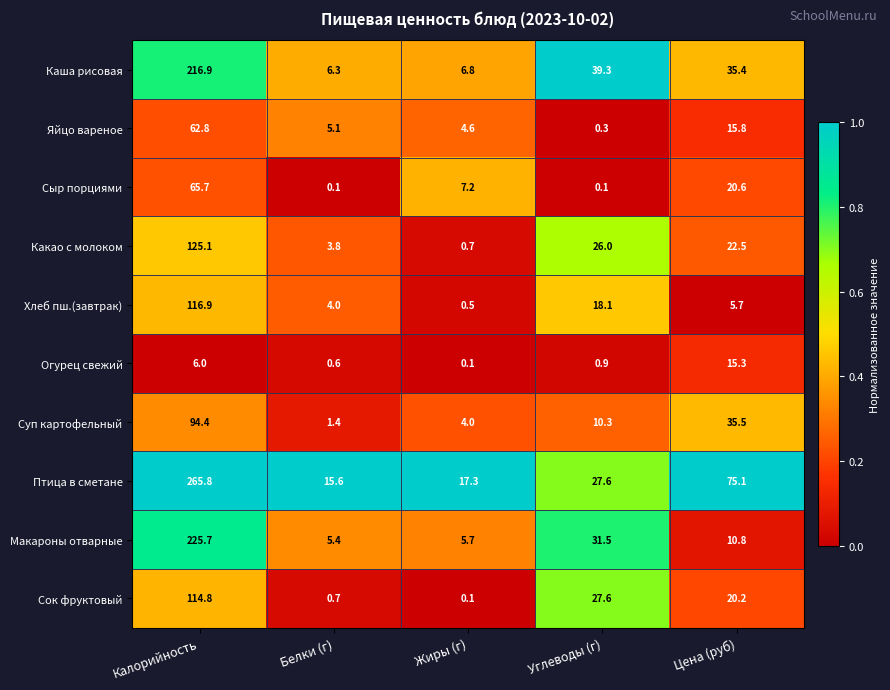

Which series changed the most between Калорийность and Белки (г)?

Птица в сметане